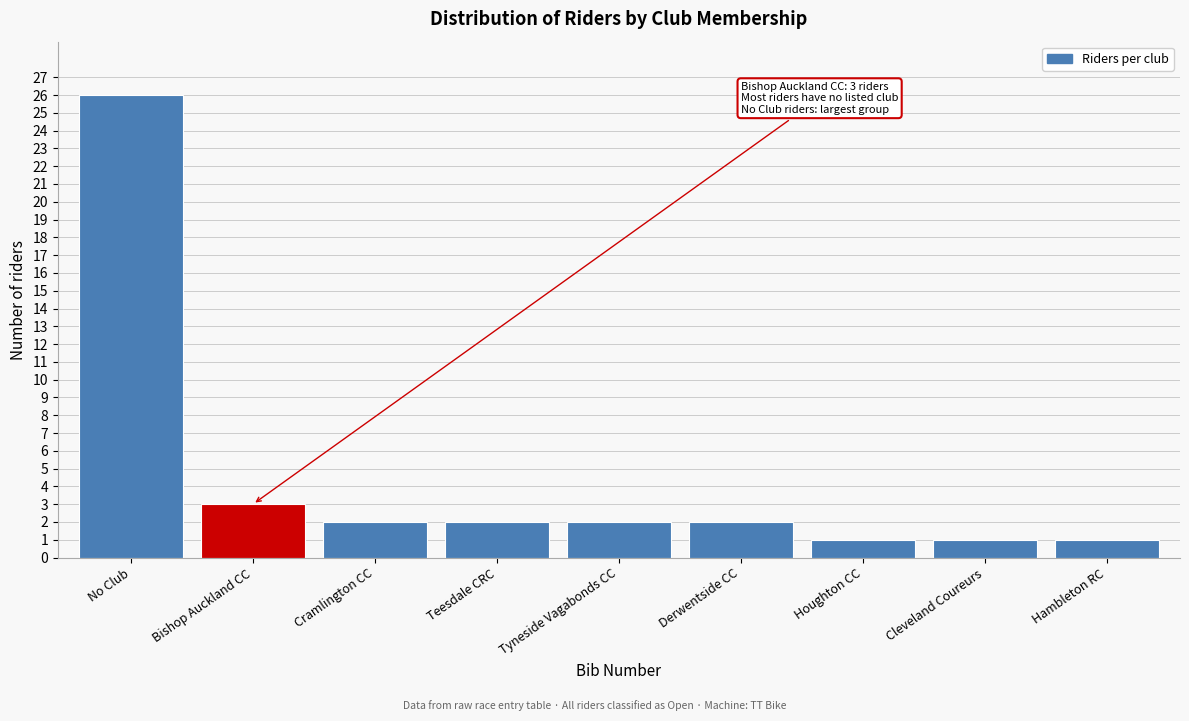

Reading left to right, what are all the values shown in this chart?

No Club=26	Bishop Auckland CC=3	Cramlington CC=2	Teesdale CRC=2	Tyneside Vagabonds CC=2	Derwentside CC=2	Houghton CC=1	Cleveland Coureurs=1	Hambleton RC=1